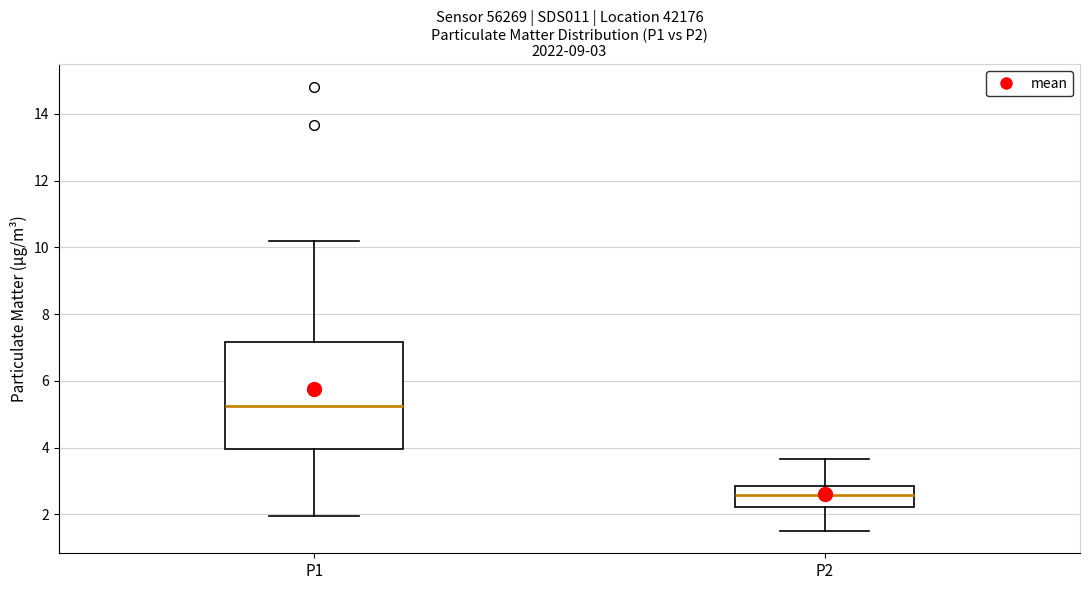

Which box's median line is the lowest?

P2